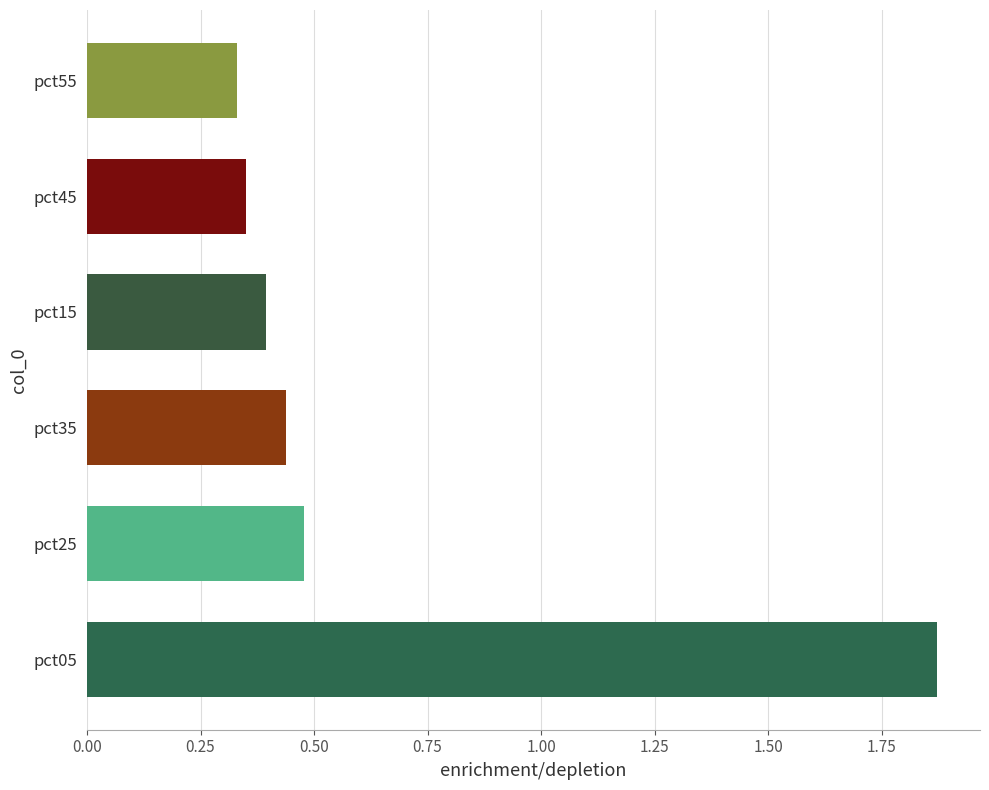

What is the average value?

0.6